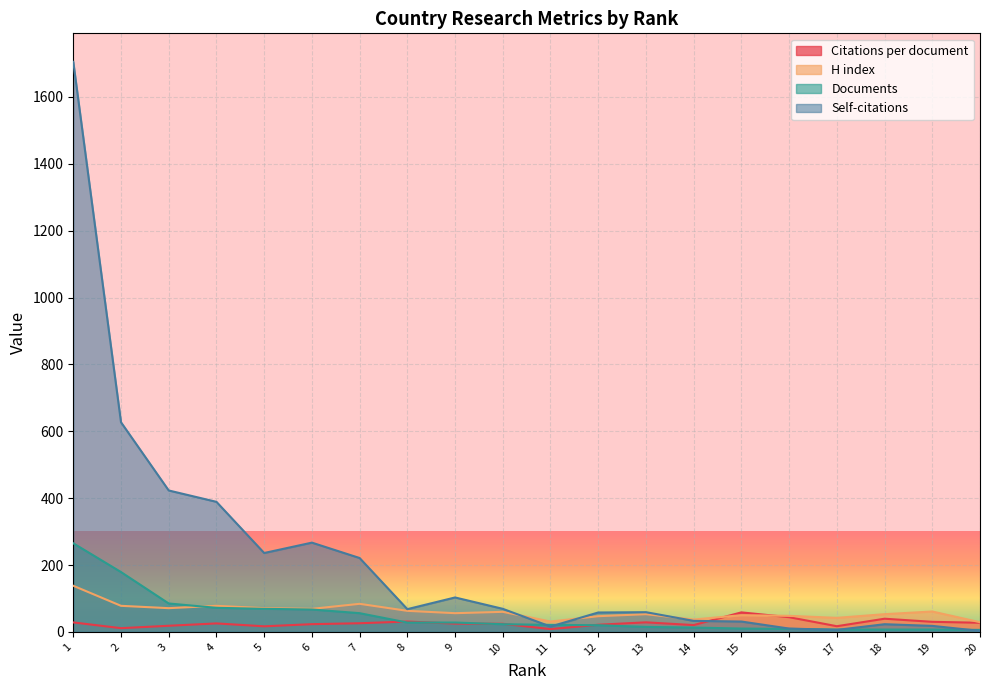

How many values in the H index series exceed 60?

9